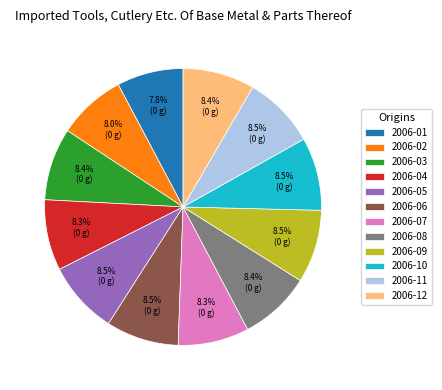

Approximately how many times larger is the value at 2006-03 compared to 2006-08?

1.0